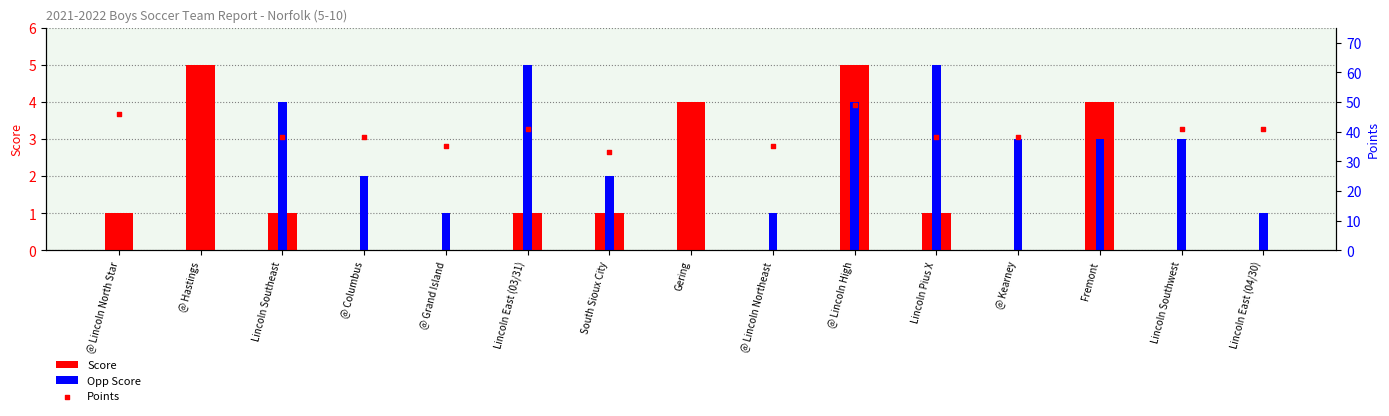

What are all the series names shown in the legend?

Score, Opp Score, Points